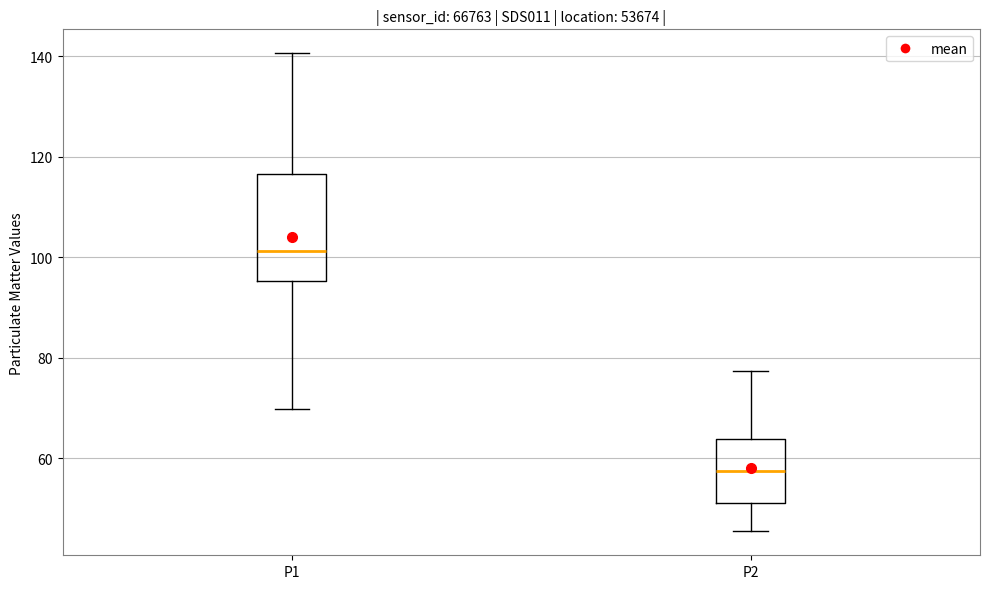

Where is the upper edge of the box for P2 on the y-axis? The values are not printed on the chart, so give them approximately, as read against the axis.

64